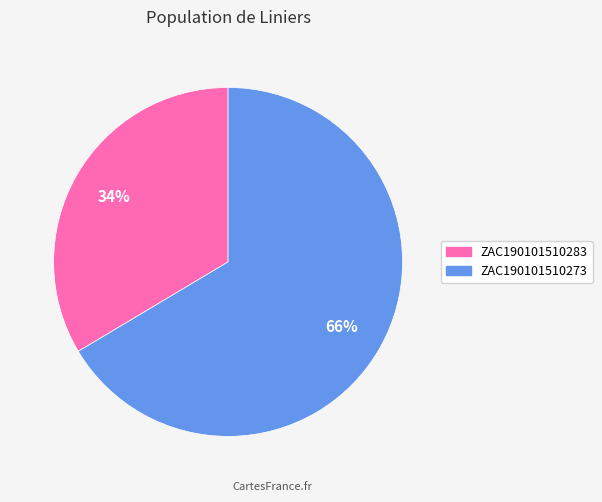

To the nearest percent, what portion does ZAC190101510283 represent?

34%